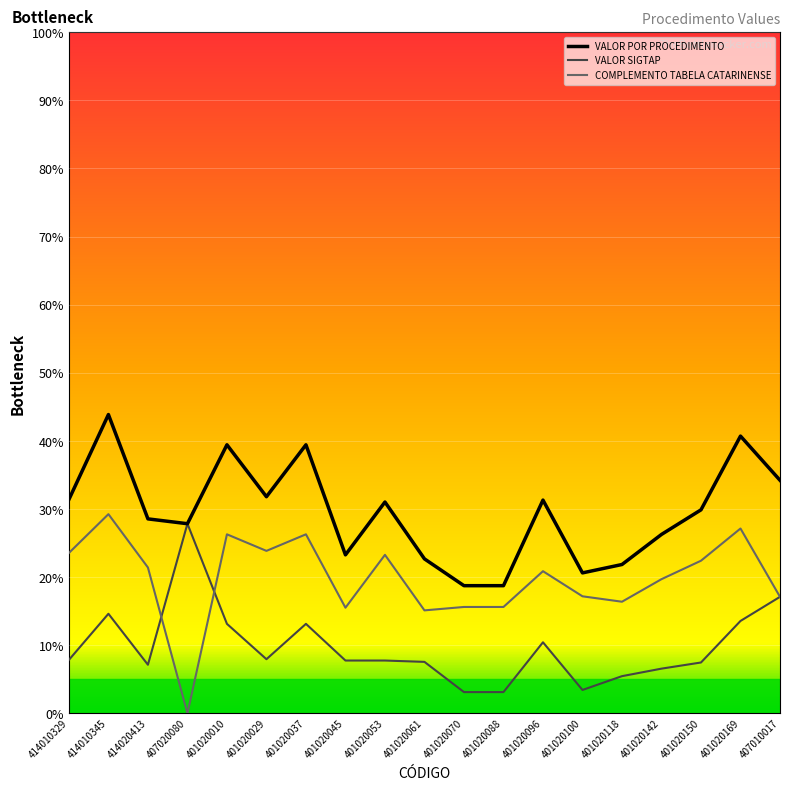

Does the chart have visible grid lines?

Yes